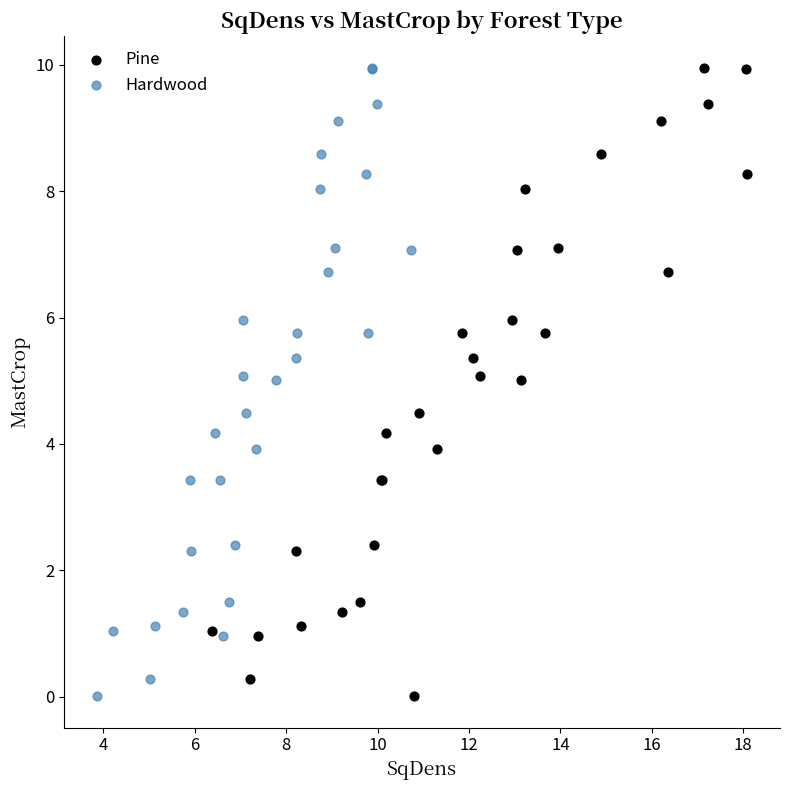

What are all the series names shown in the legend?

Pine, Hardwood